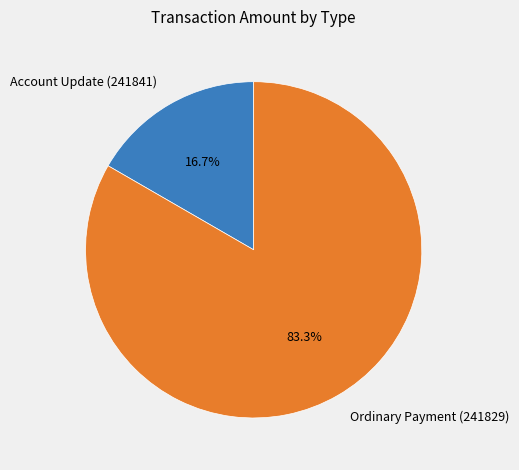

Does Ordinary Payment (241829) represent more than half of the total?

Yes